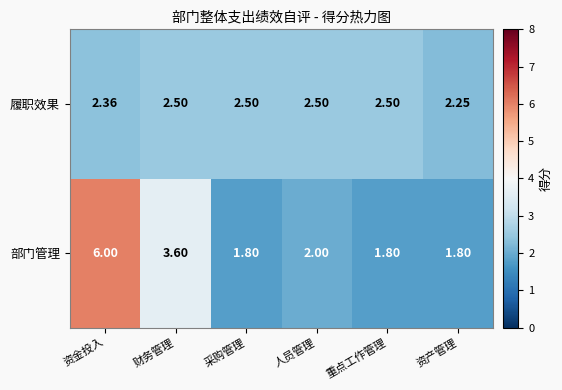

Which series has the largest total across all categories?

部门管理